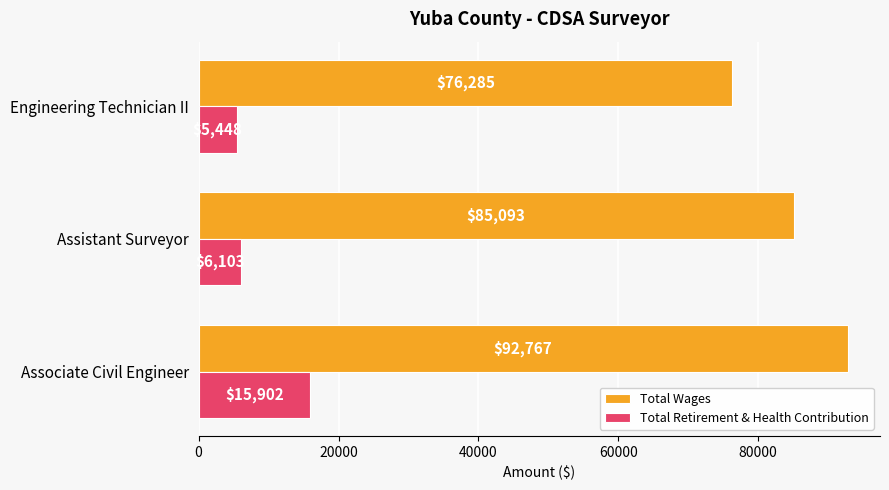

What is the average value of the Total Retirement & Health Contribution series?

9151